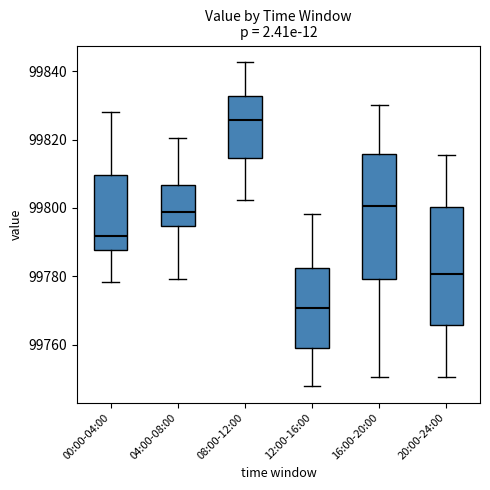

Where does the median line of the box for 12:00-16:00 sit on the y-axis? The values are not printed on the chart, so give them approximately, as read against the axis.

99770